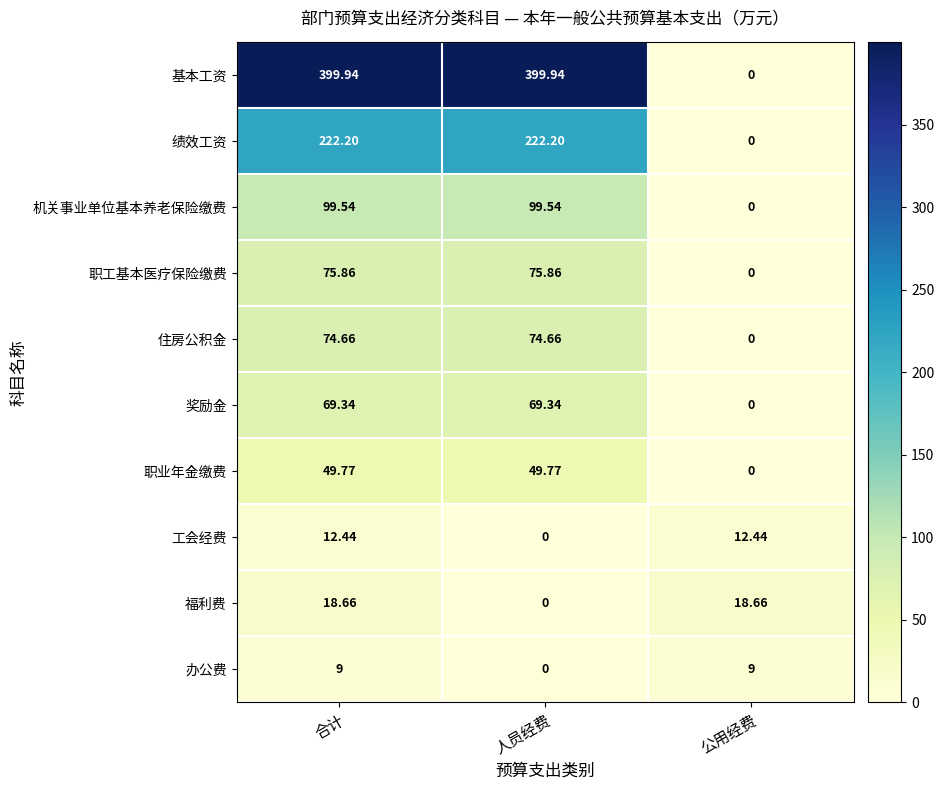

List the series in order of their peak value, lowest first.

办公费, 工会经费, 福利费, 职业年金缴费, 奖励金, 住房公积金, 职工基本医疗保险缴费, 机关事业单位基本养老保险缴费, 绩效工资, 基本工资